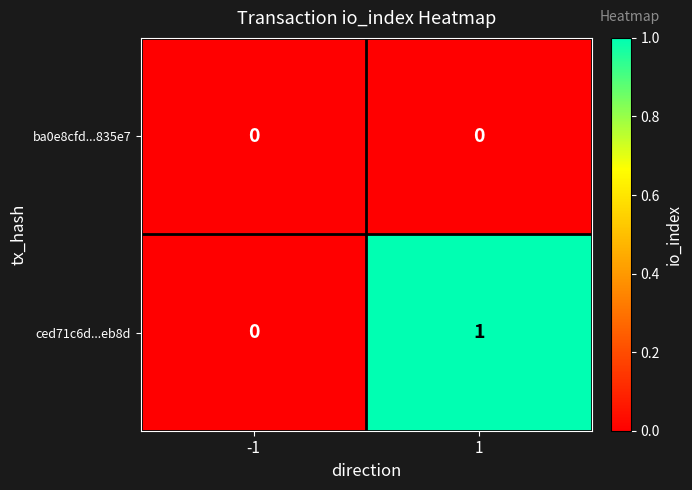

True or false: ced71c6d...eb8d has a value of 1 at 1.

True